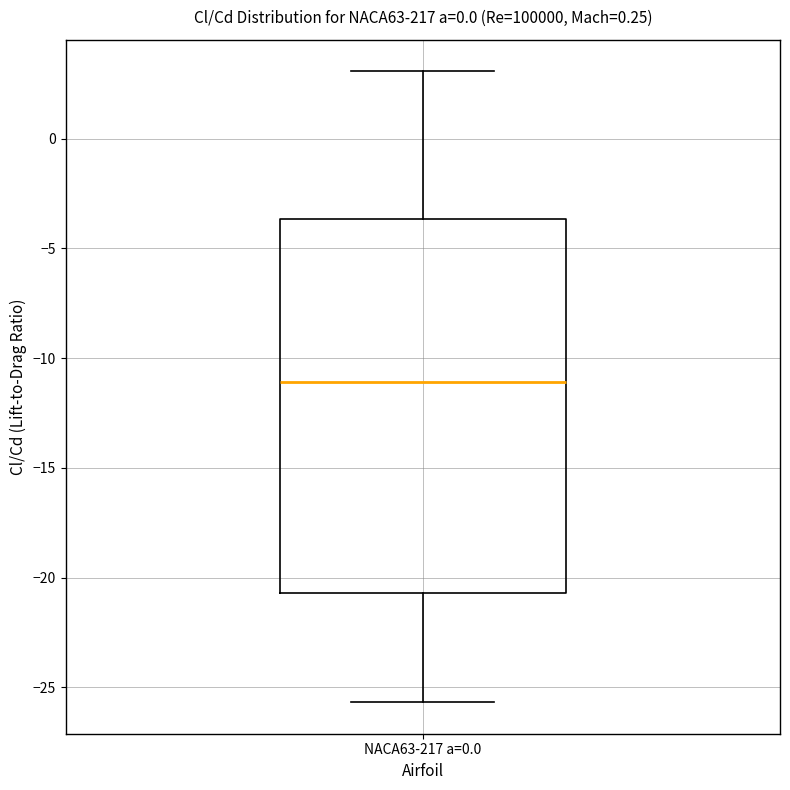

Transcribe this box plot: give where the median line is, the range the box spans, and where the two whiskers end, as read against the y-axis. The values are not printed on the chart, so give them approximately, as read against the axis.

median -11.0, box -20.5 to -3.5, whiskers -25.5 to 3.0